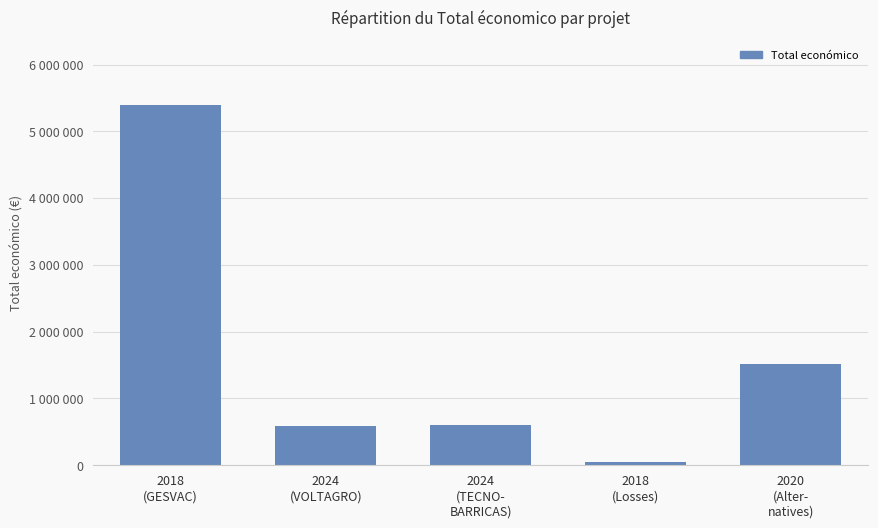

Are the bars horizontal?

No